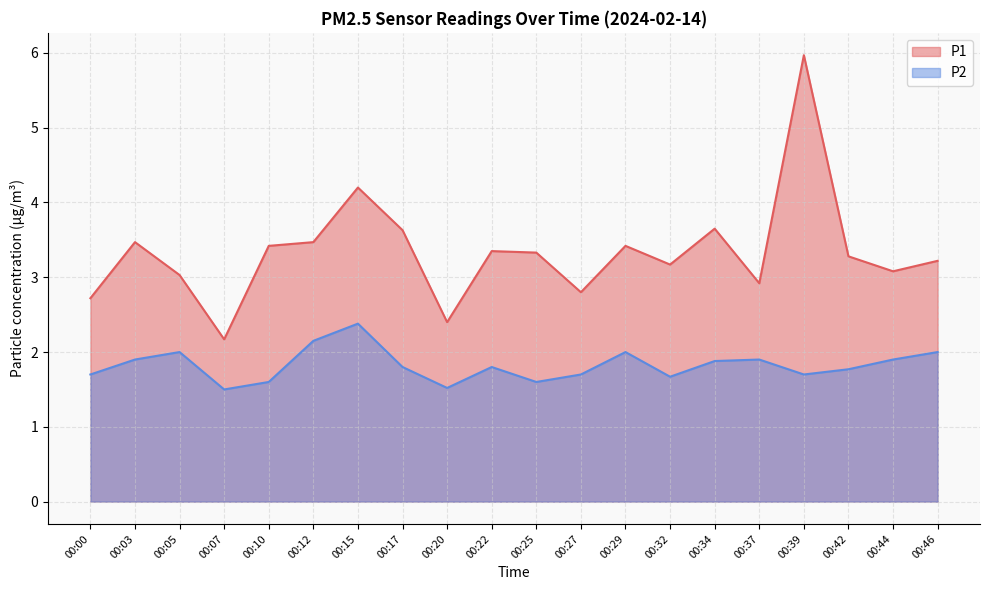

True or false: P2 has more than 2 points higher than both neighbors.

True